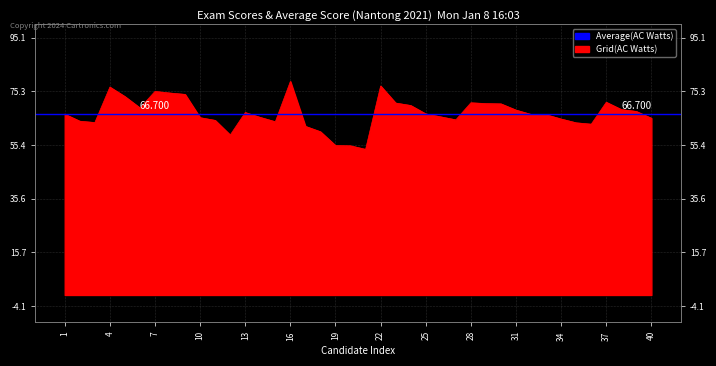

Reading left to right, transcribe all the data shown in this chart.

66.8	64.2	63.7	76.8	73.3	69.1	75.2	74.6	74.1	65.5	64.5	59.1	67.4	65.6	64.0	78.9	62.3	60.3	55.2	55.1	53.8	77.2	70.9	70.0	66.9	65.8	64.7	71.0	70.7	70.6	68.3	66.7	66.6	65.0	63.6	63.1	71.2	68.5	67.8	65.3